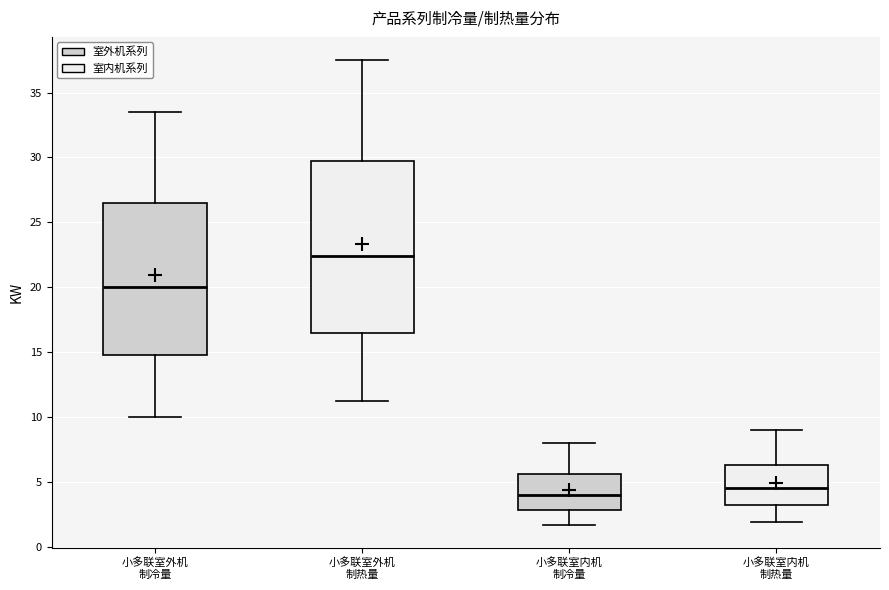

Which box's median line is the lowest?

小多联室内机 制冷量